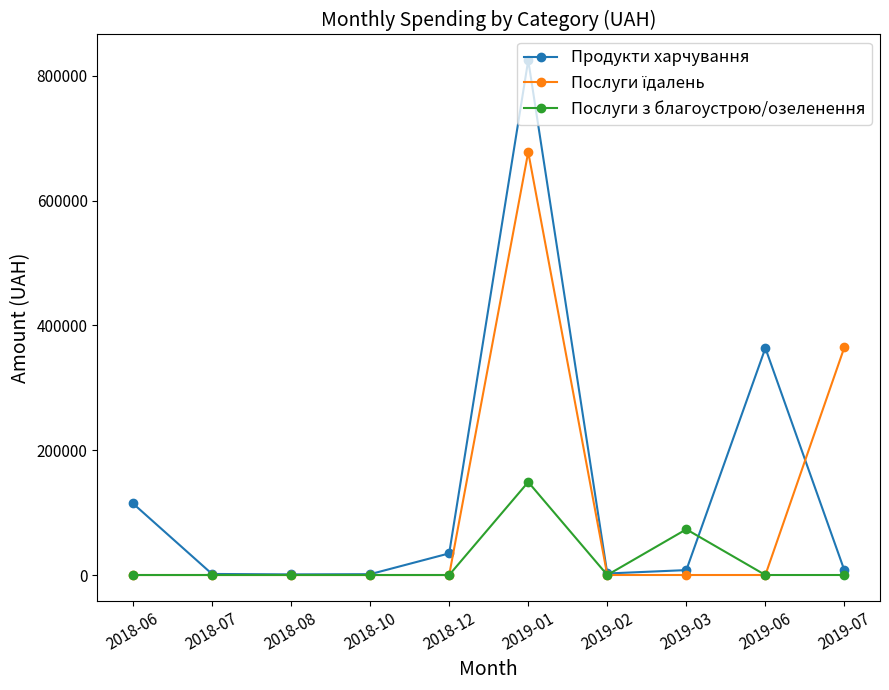

True or false: Продукти харчування has more than 1 points higher than both neighbors.

True